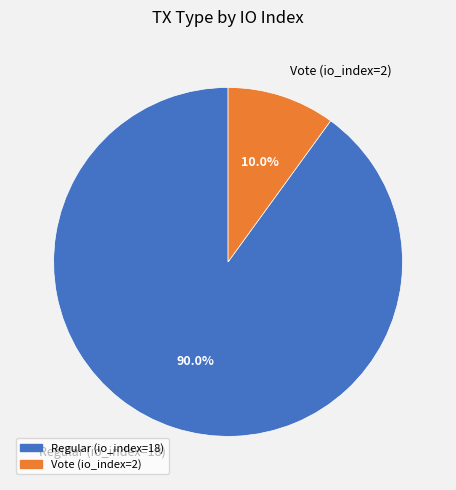

Does Regular (io_index=18) account for over 50% of the chart?

Yes